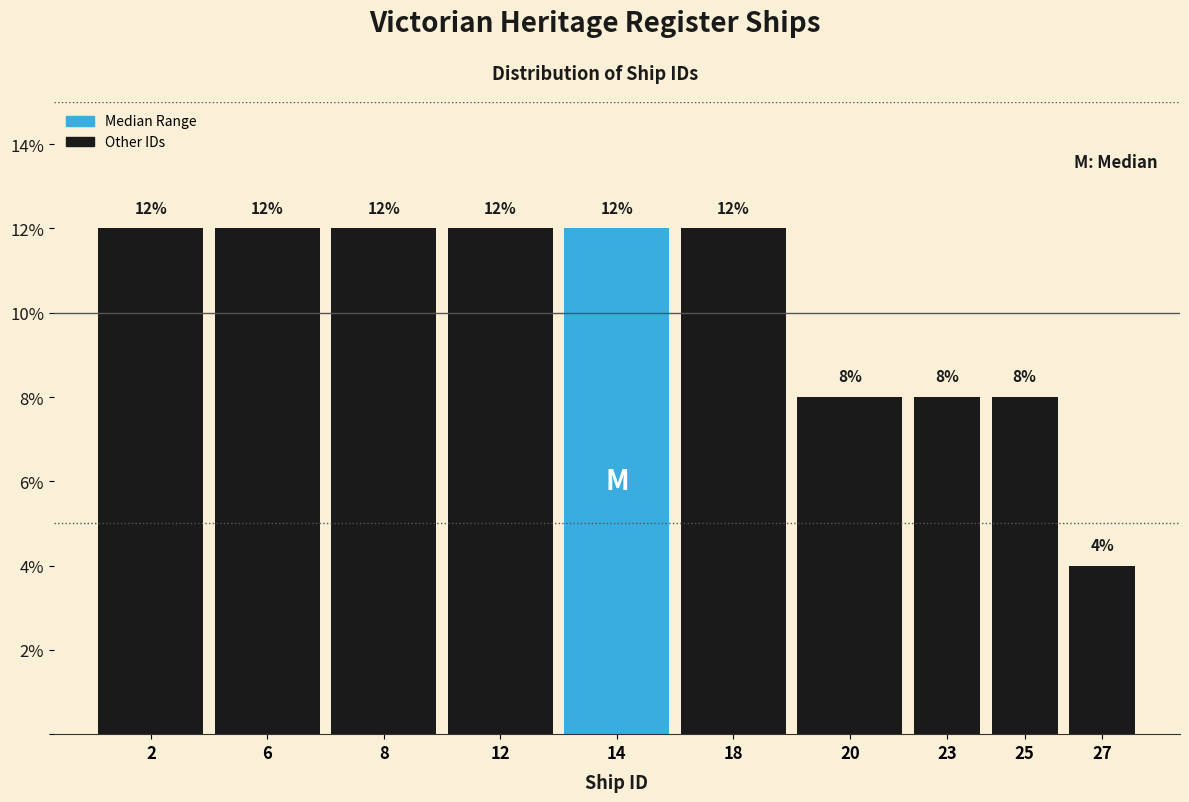

Reading right to left, list all the values displayed in this chart.

27=4	25=8	23=8	20=8	18=12	14=12	12=12	8=12	6=12	2=12